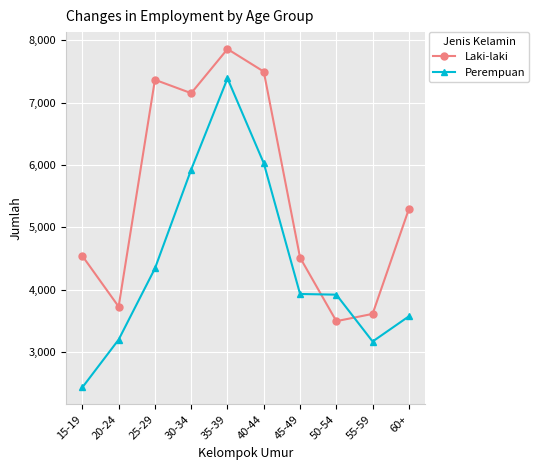

At how many categories does at least one series exceed 6957?

4